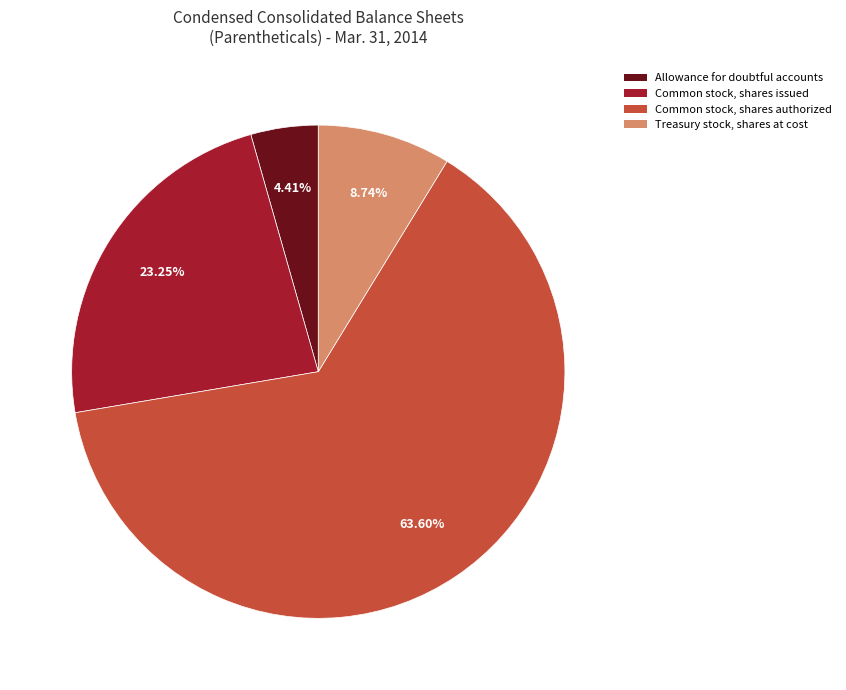

What percentage is the Allowance for doubtful accounts slice, to the nearest percent?

4%